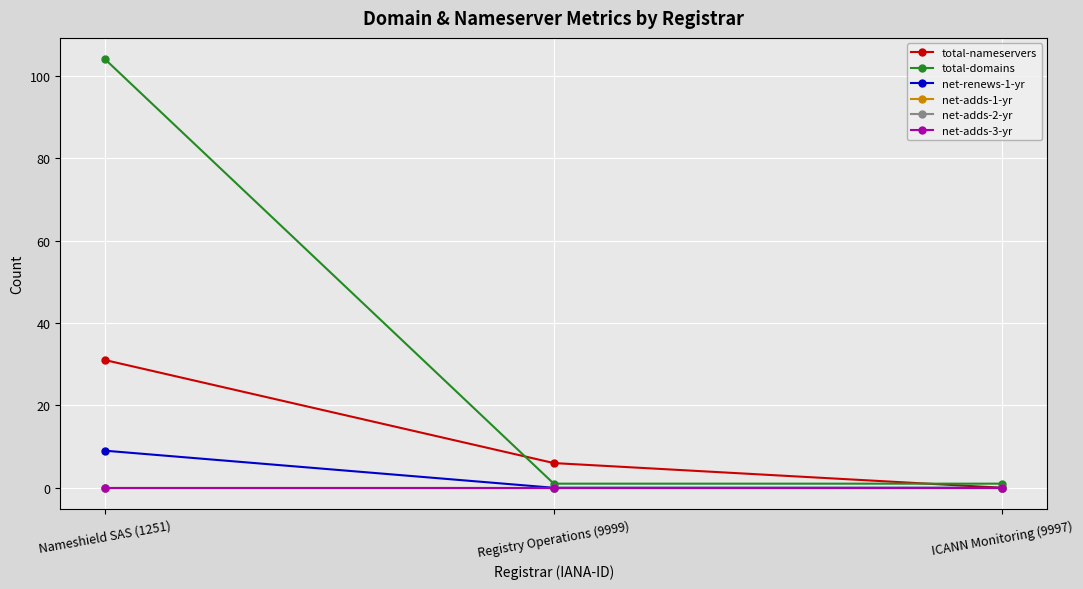

At which category does the chart reach its minimum across all series?

ICANN Monitoring (9997)